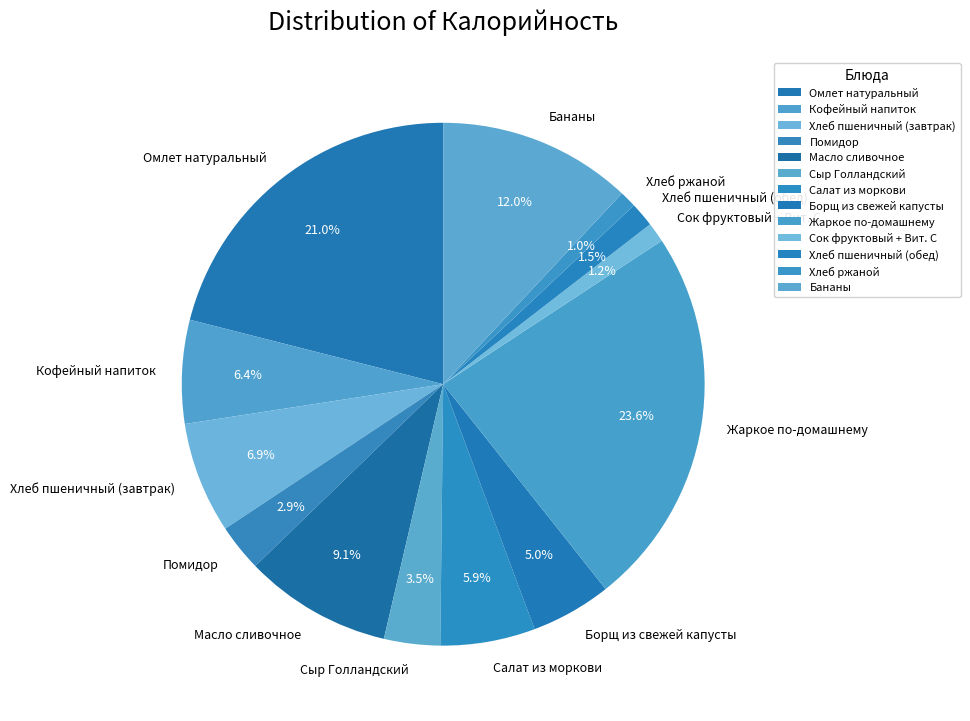

To the nearest percent, what is the difference between the largest and smallest slice percentages?

23%